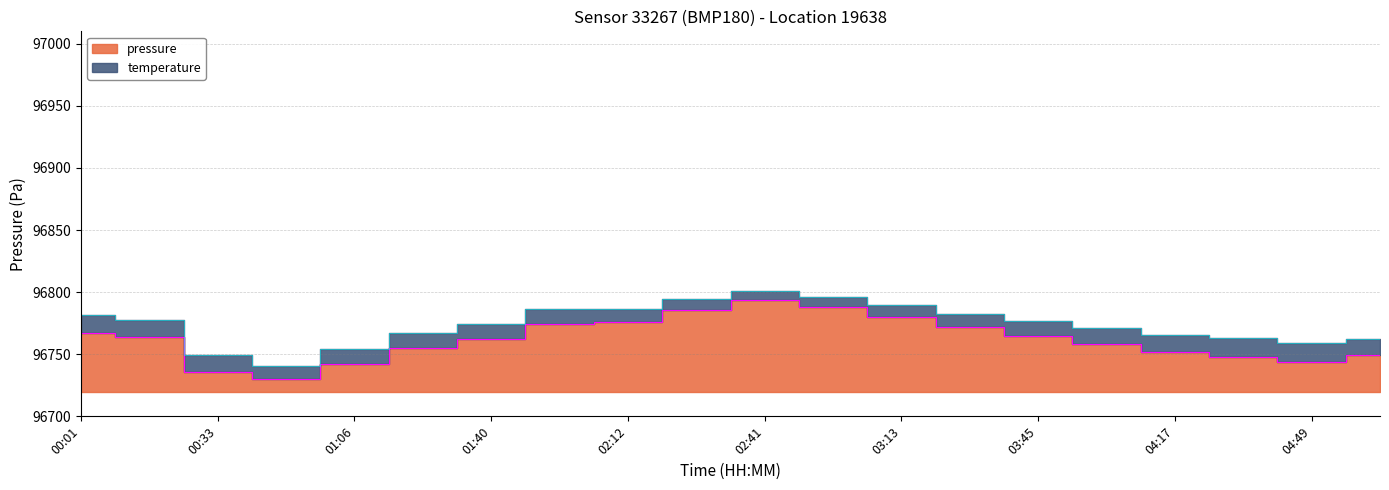

What position from the left is 13?

14